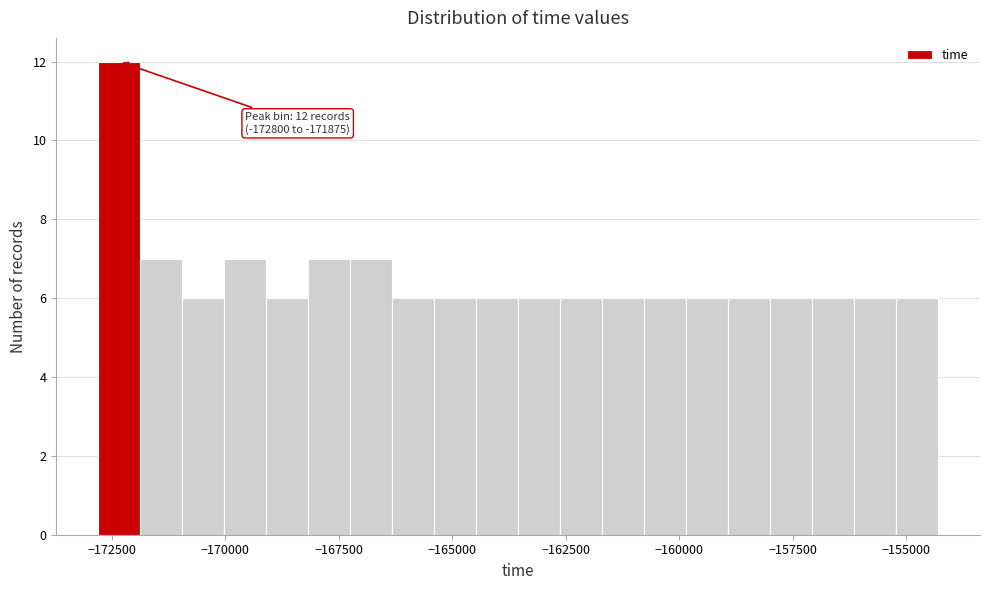

Around what value on the x-axis is the tallest bar? Give the approximate position of its centre, as read against the axis.

-172500